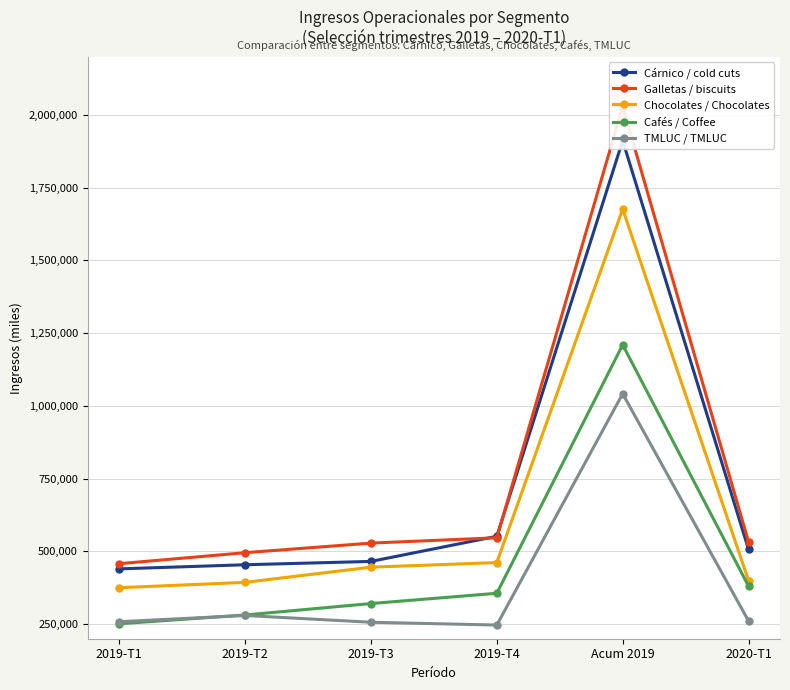

At how many categories does at least one series exceed 1079338?

1